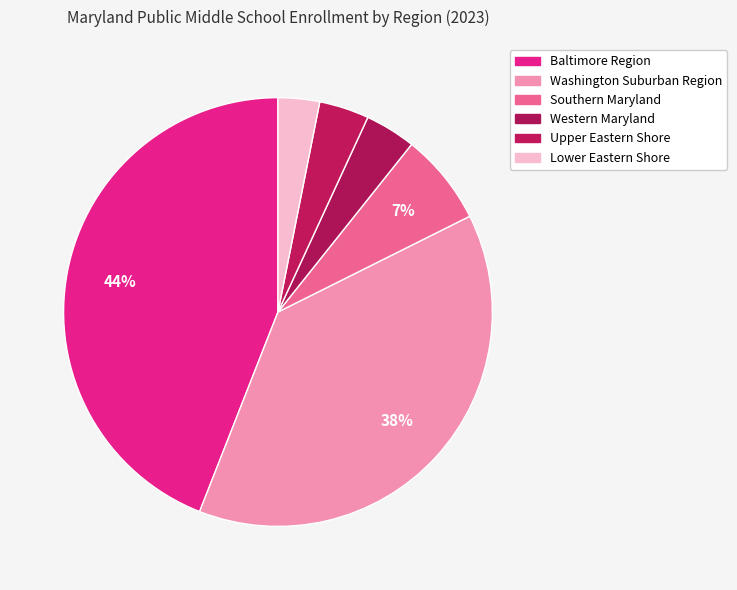

Do Washington Suburban Region and Baltimore Region together represent more than half of the pie?

Yes